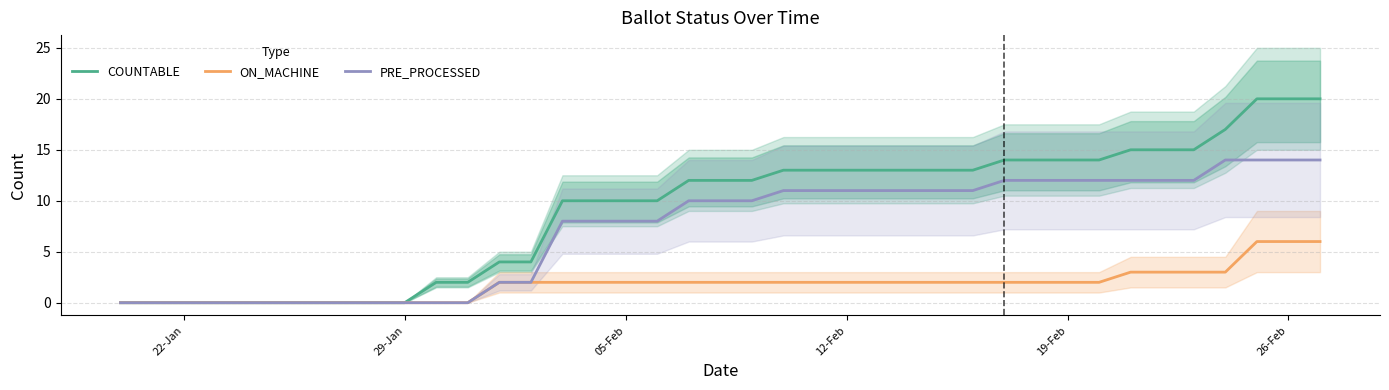

Which label corresponds to the smallest value in the chart?

22-Jan